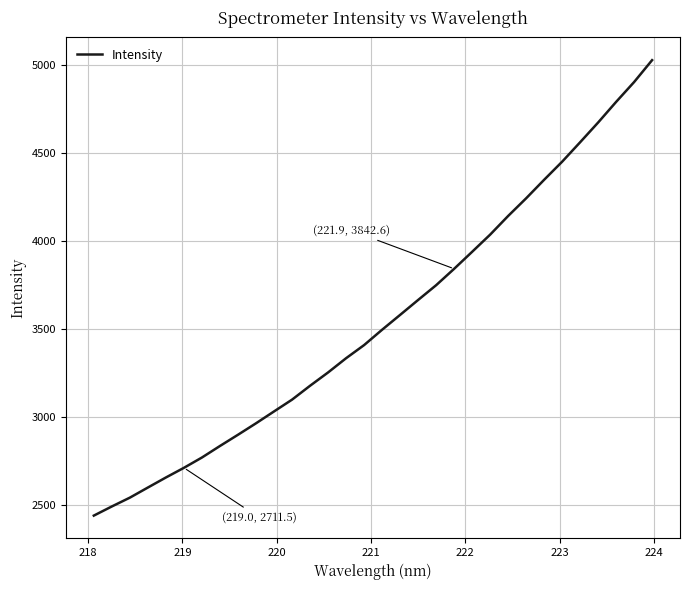

What is the smallest value displayed?

2439.9